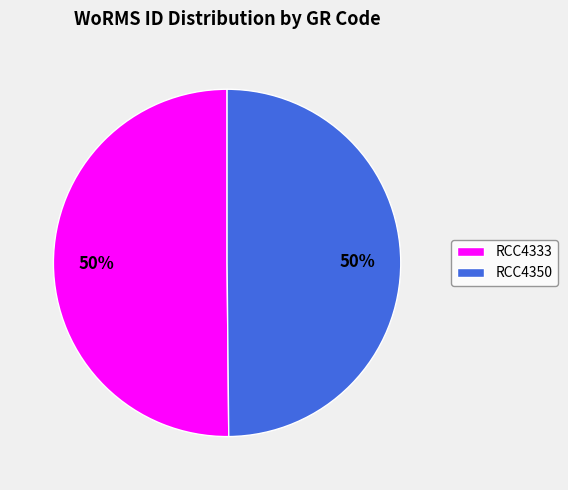

What is the ratio of the value at RCC4350 to the value at RCC4333?

1.0